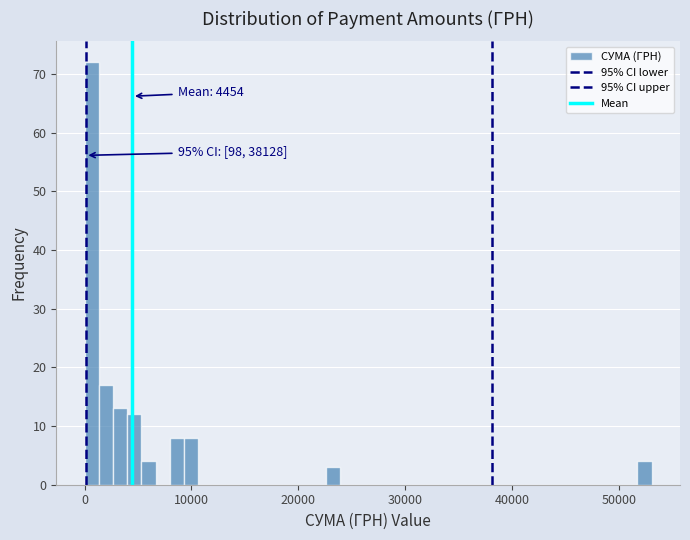

Read against the x-axis, roughly where is the centre of the tallest bar?

1000